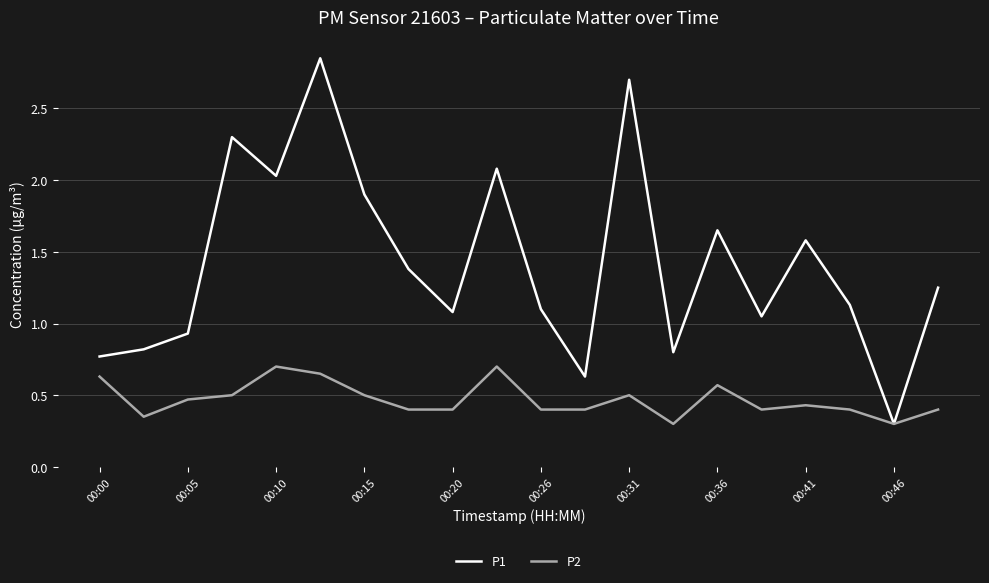

What are all the series names shown in the legend?

P1, P2